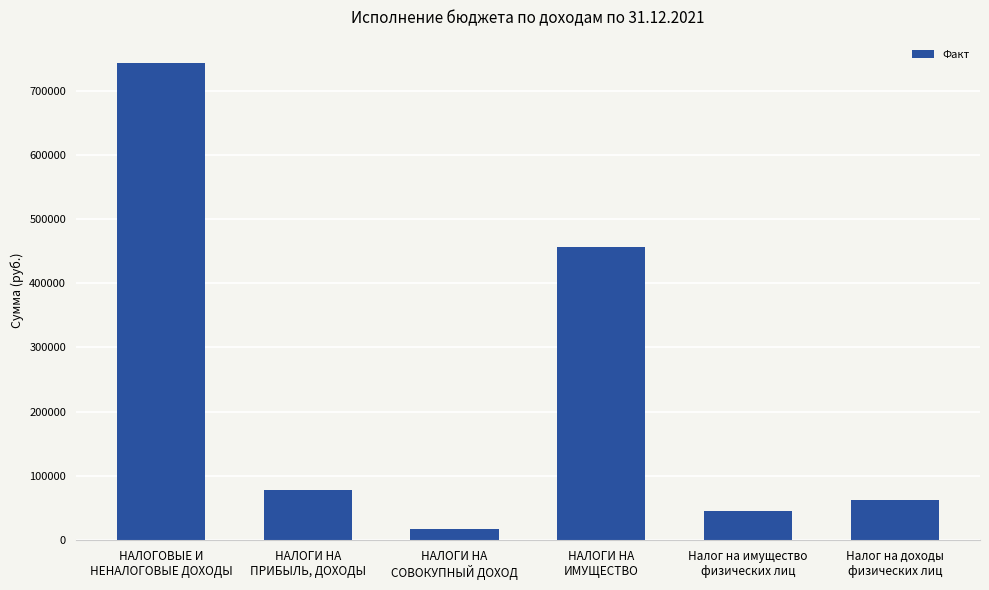

What is the greatest value displayed?

742361.8